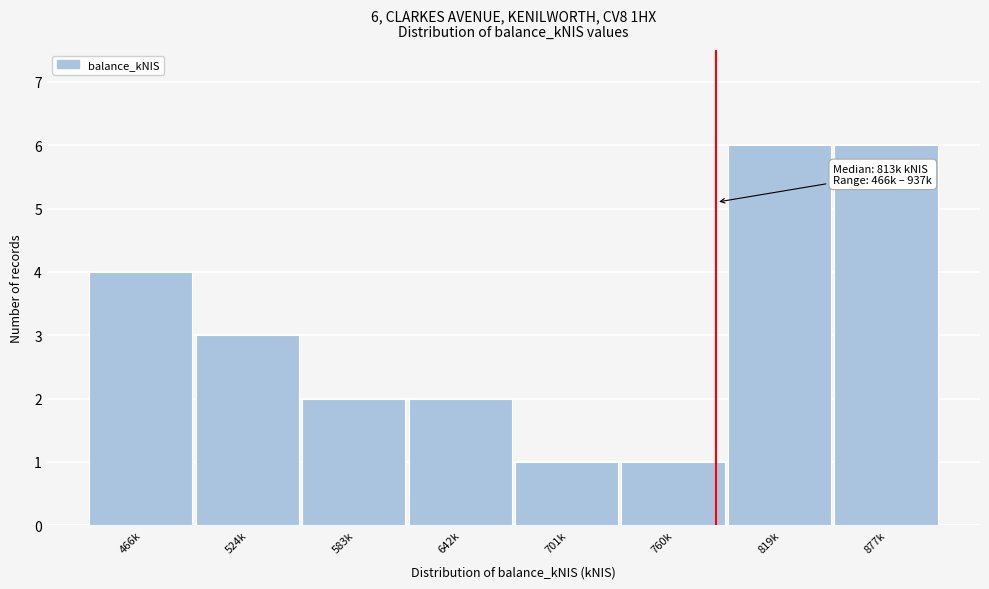

Reading right to left, extract all data points from this chart.

877k=6	819k=6	760k=1	701k=1	642k=2	583k=2	524k=3	466k=4